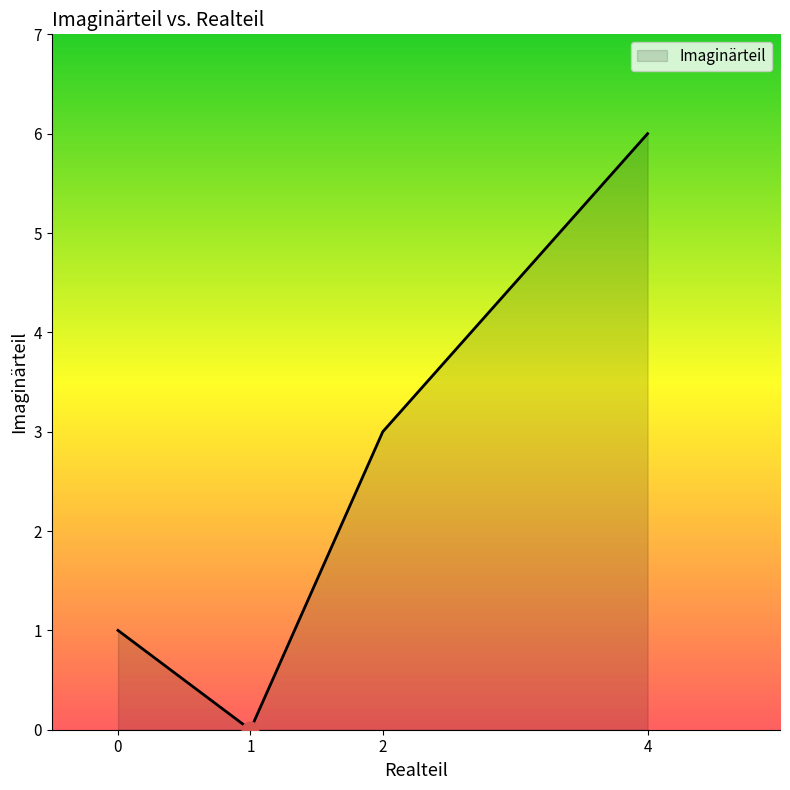

Between 4 and 1, which is larger?

4